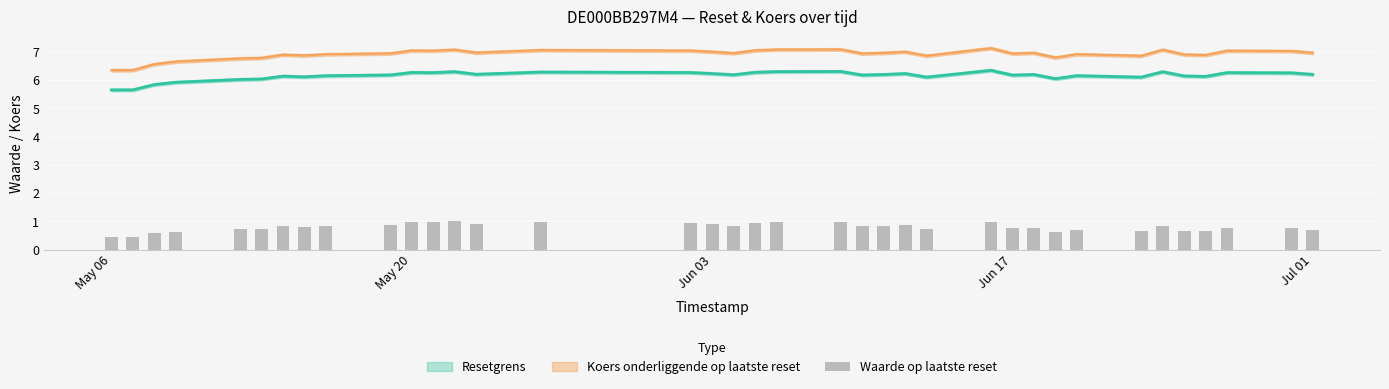

What is the value of the 34th bar from the left?

0.7